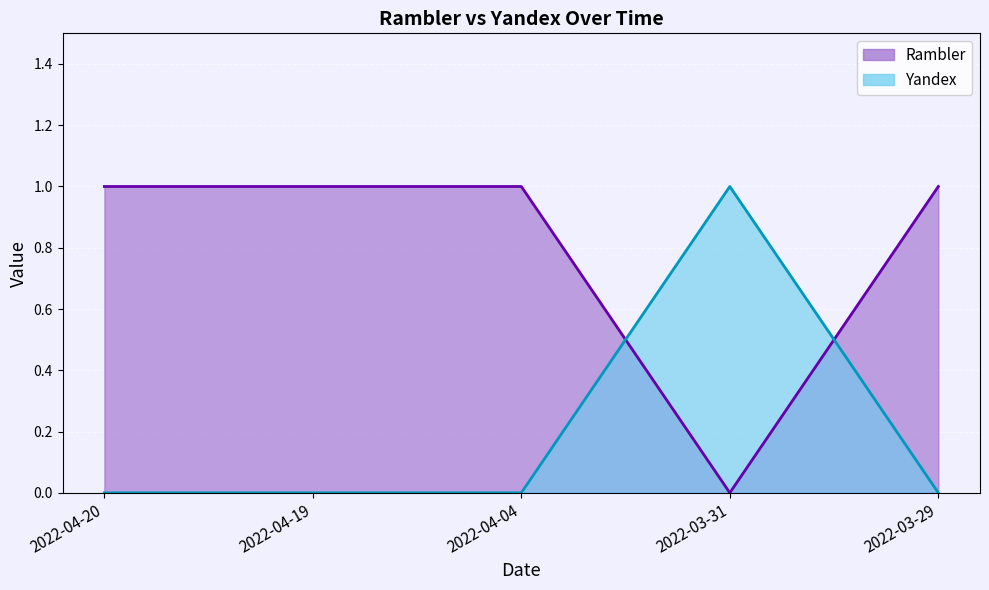

What is the label of the 4th point from the right?

2022-04-19